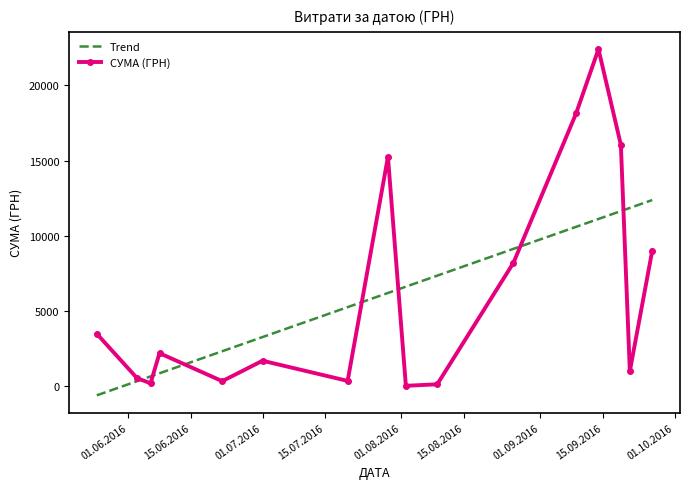

What is the maximum value for Trend?

12375.7